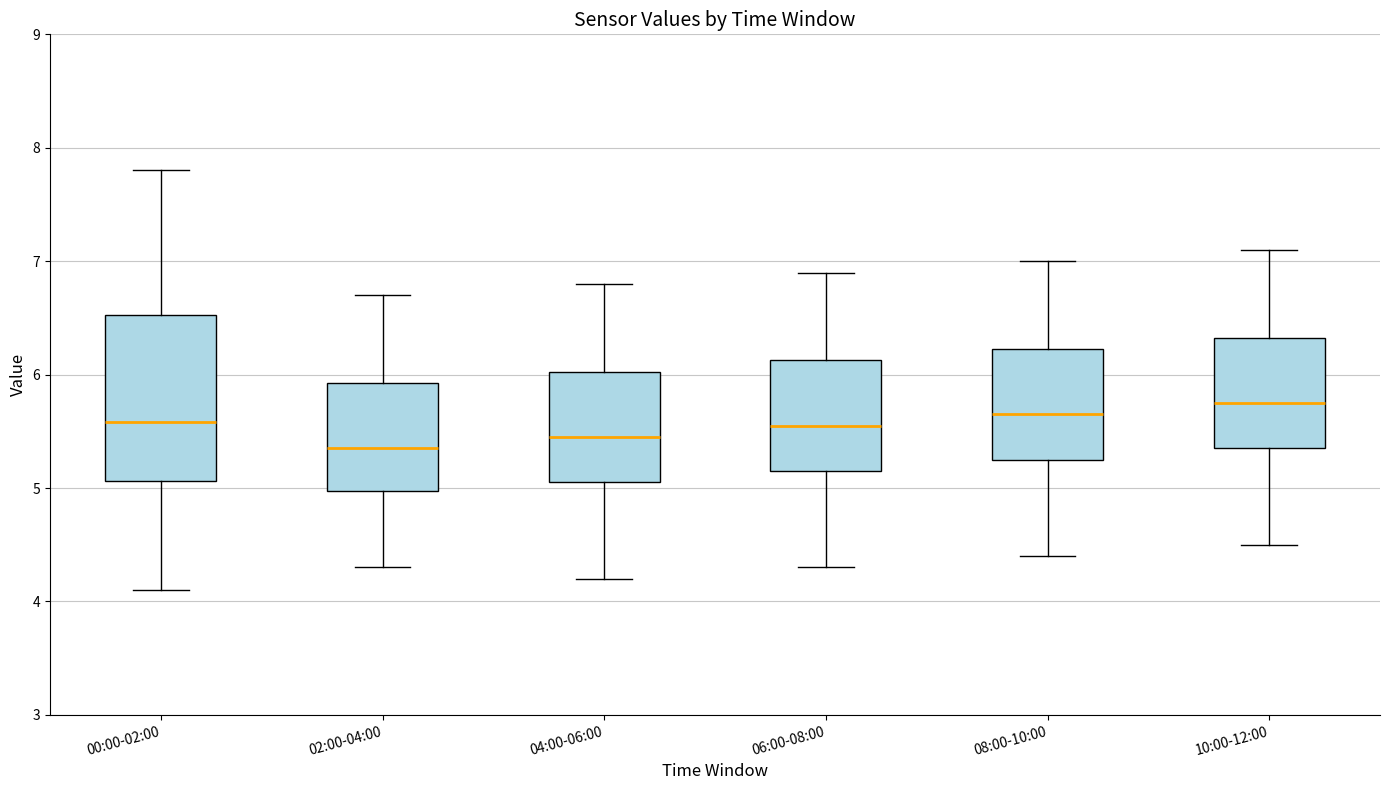

Which box's median line is the lowest?

02:00-04:00